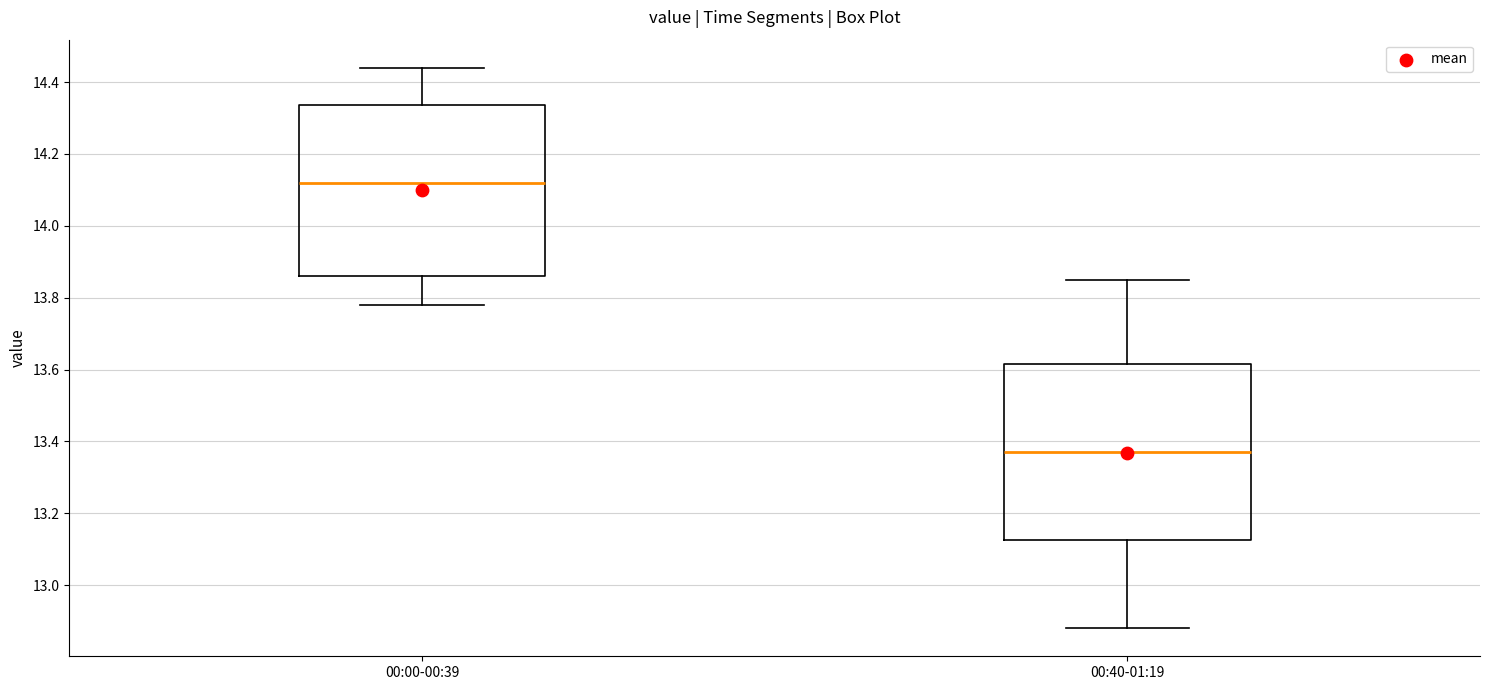

Reading left to right, transcribe this box plot: for each box, give where its median line is, the range the box spans, and where its two whiskers end, as read against the y-axis. The values are not printed on the chart, so give them approximately, as read against the axis.

00:00-00:39: median 14.12, box 13.86 to 14.34, whiskers 13.78 to 14.44
00:40-01:19: median 13.38, box 13.12 to 13.62, whiskers 12.88 to 13.86